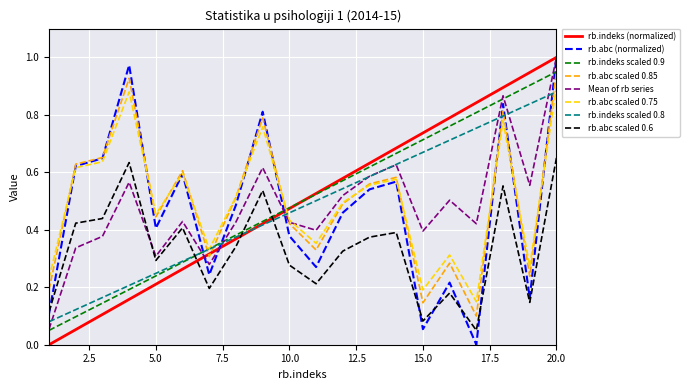

True or false: rb.abc scaled 0.6 and rb.abc scaled 0.75 intersect in this chart.

False